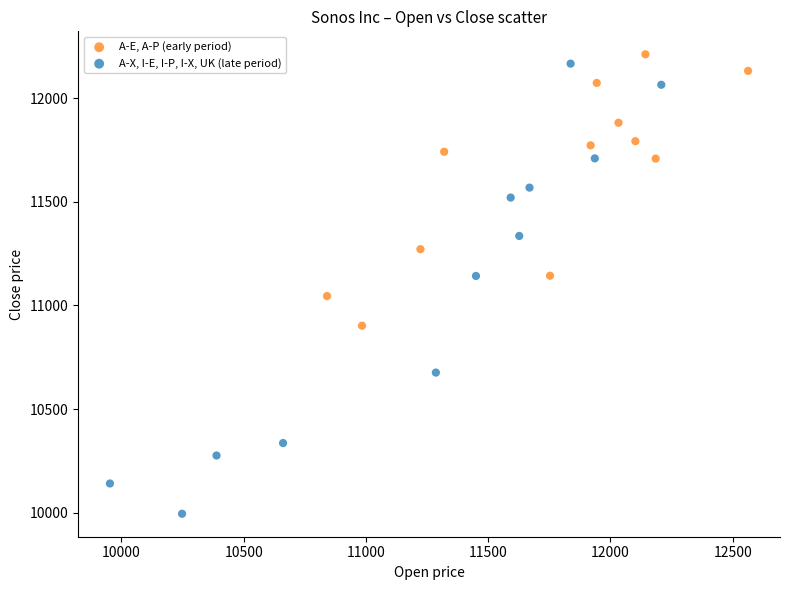

Which series has the largest Y range (max minus min)?

A-X, I-E, I-P, I-X, UK (late period)